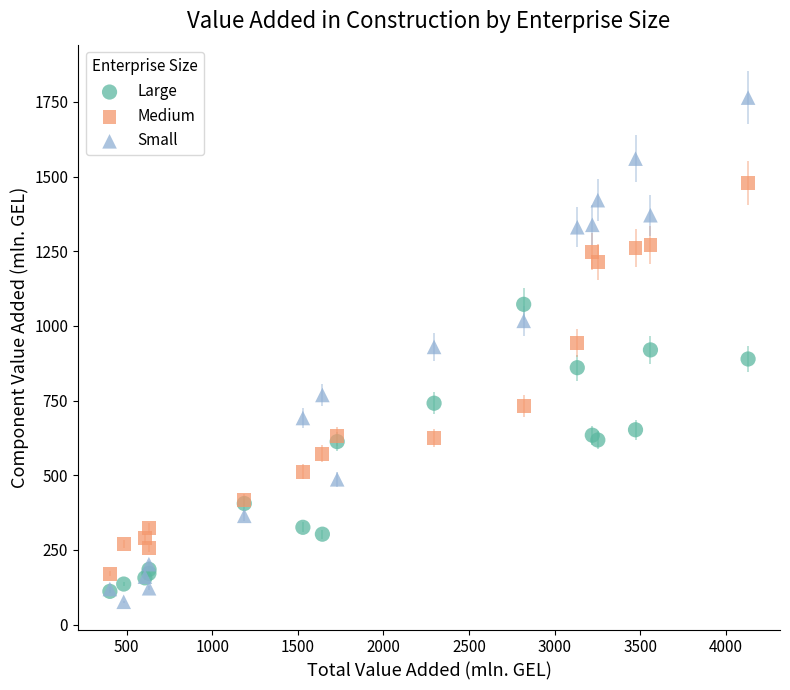

What are all the series names shown in the legend?

Large, Medium, Small